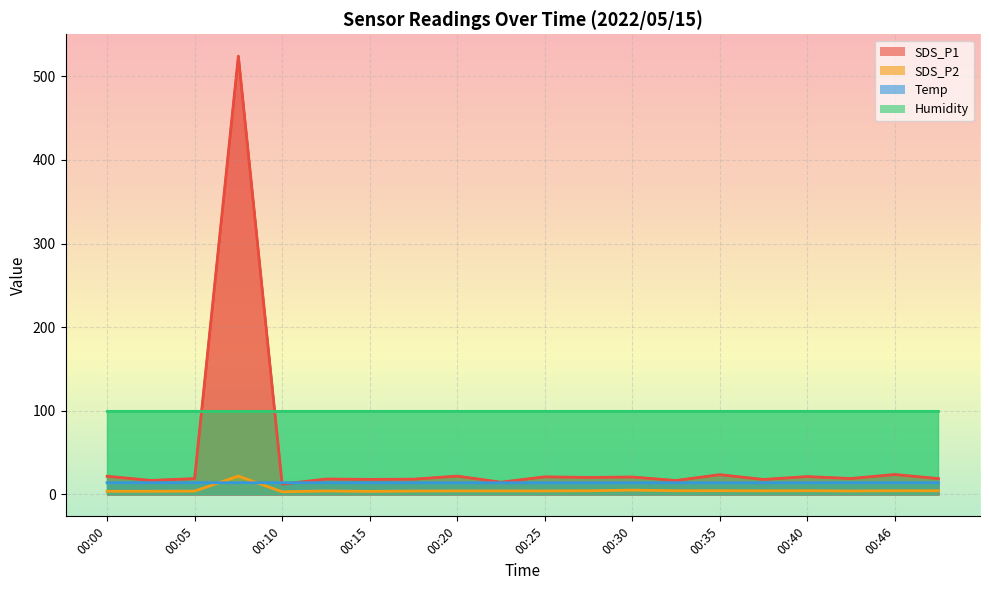

Does the chart display data point markers on the line(s)?

No